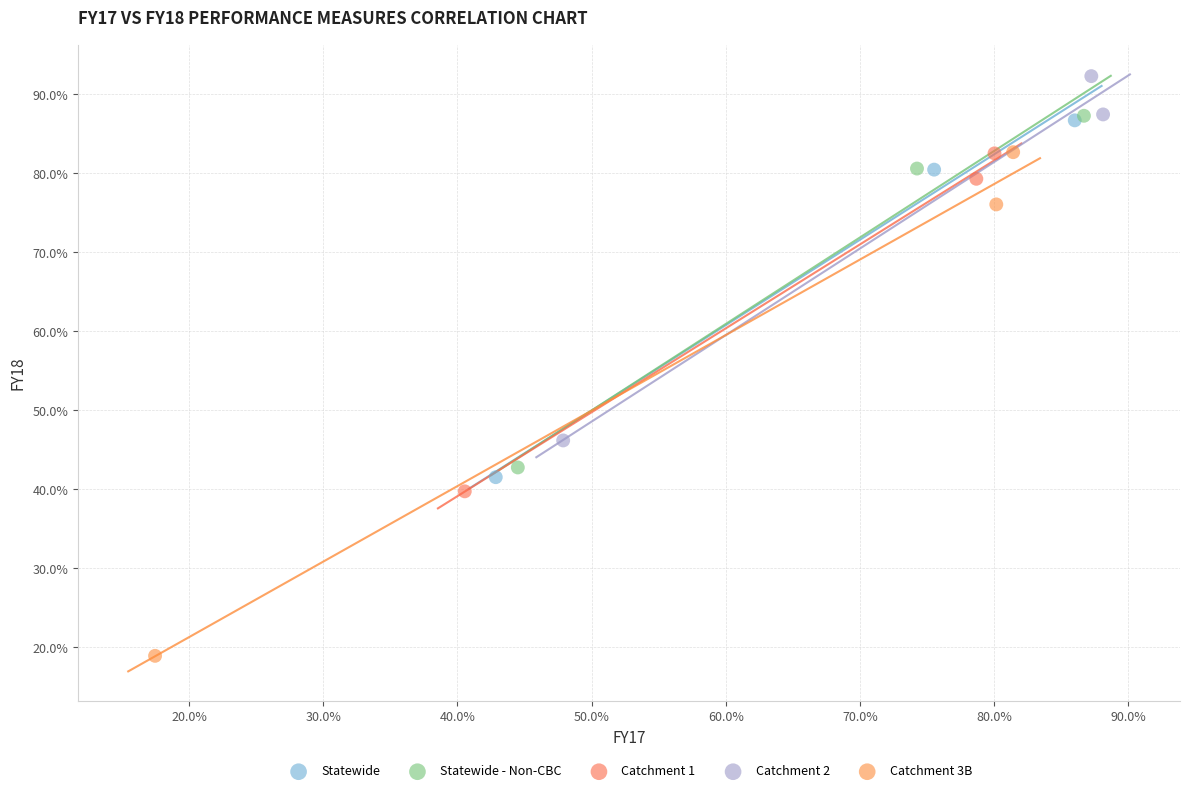

What are all the series names shown in the legend?

Statewide, Statewide - Non-CBC, Catchment 1, Catchment 2, Catchment 3B